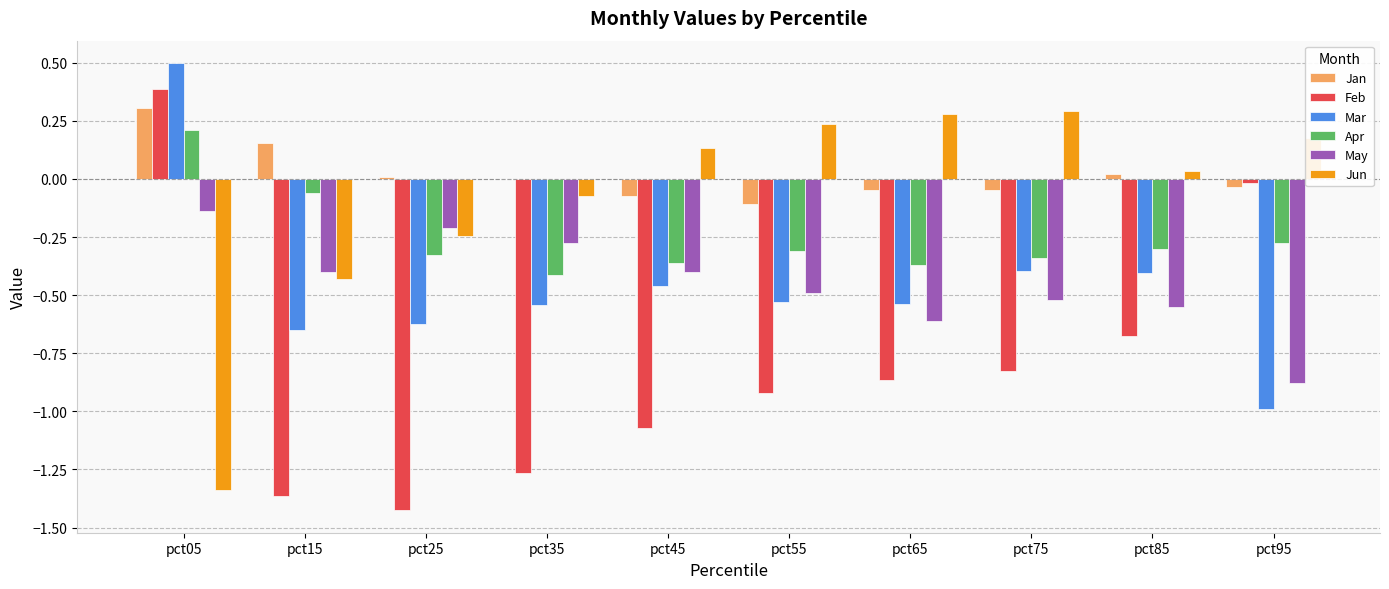

The Feb series shows -0.2 at pct85. True or false?

False